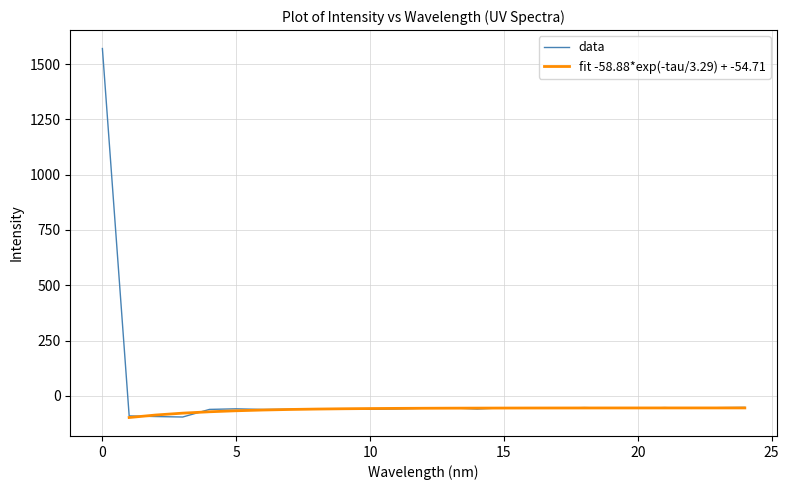

True or false: the data shows -25.9 at 182.1045947288.

False